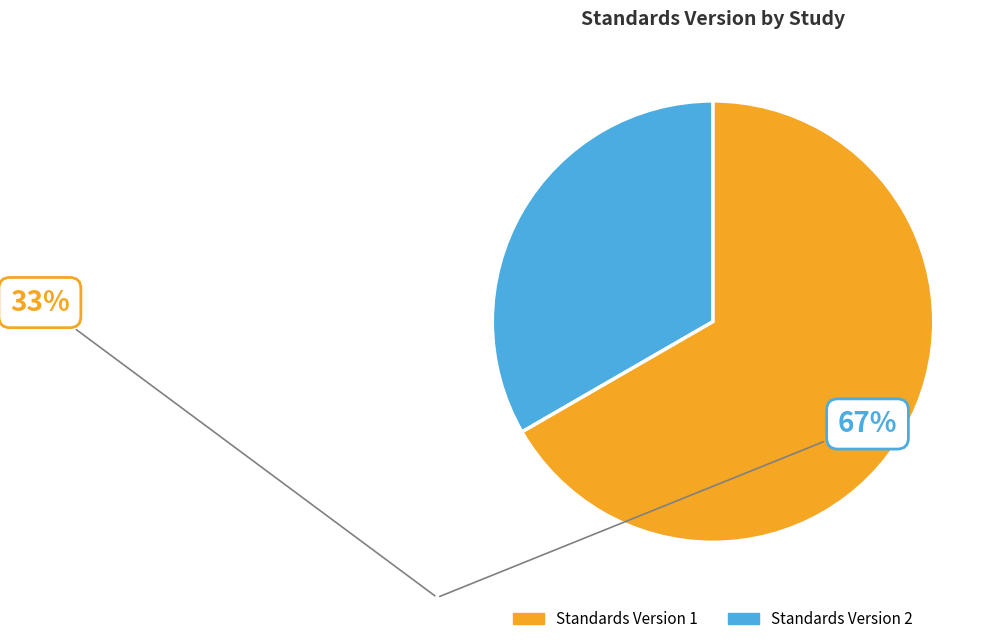

Does any single category account for the majority?

Yes